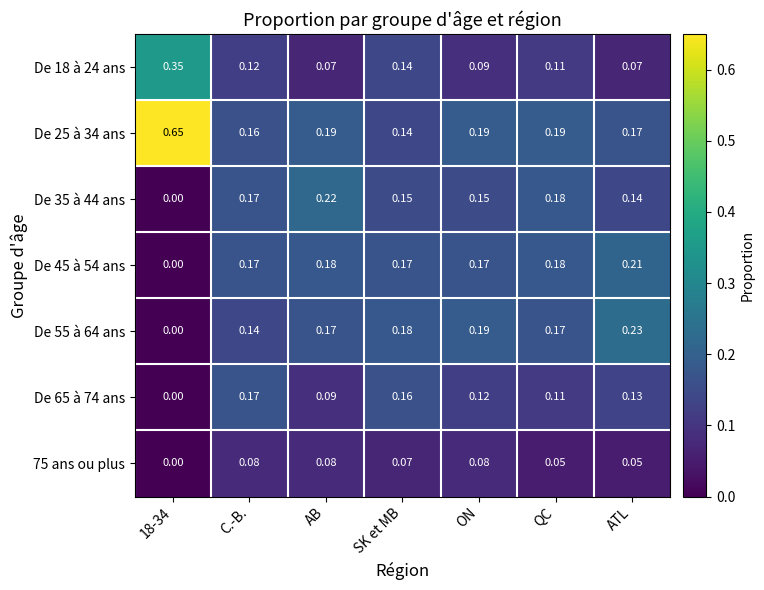

How many values in De 35 à 44 ans are above zero?

6